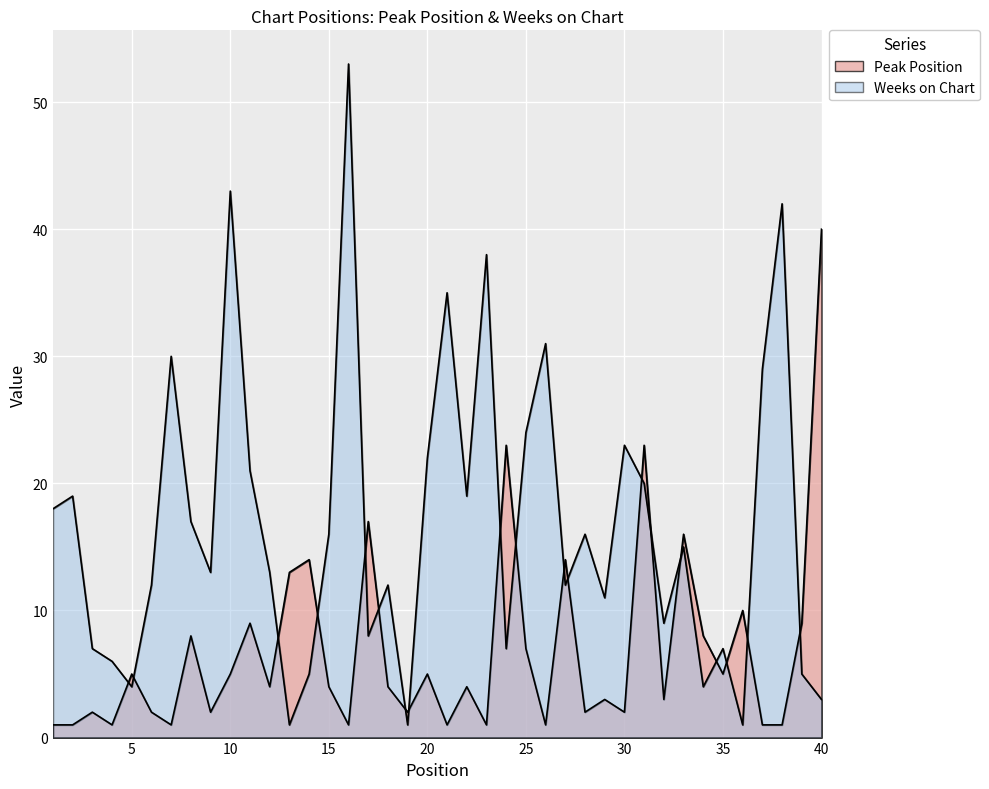

How many data points in Weeks on Chart are above 15?

19